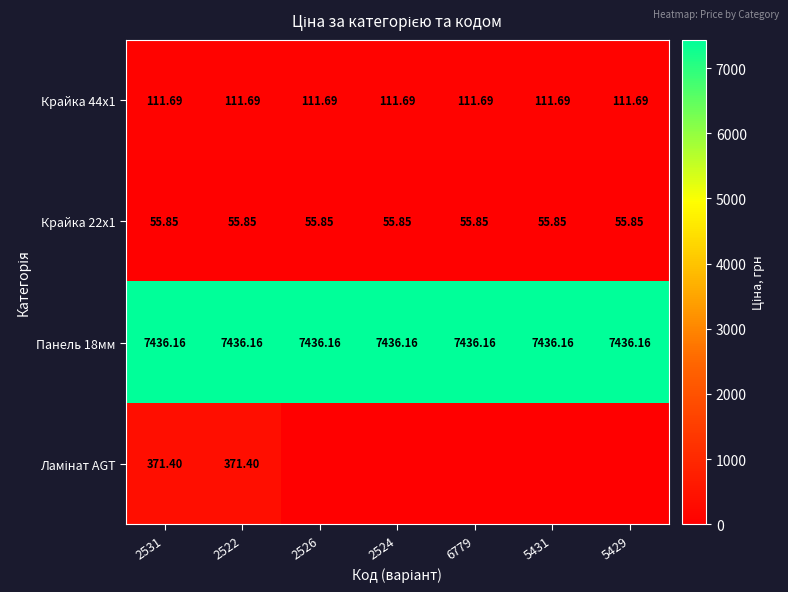

What is the highest value of the Крайка 44x1 series?

111.7